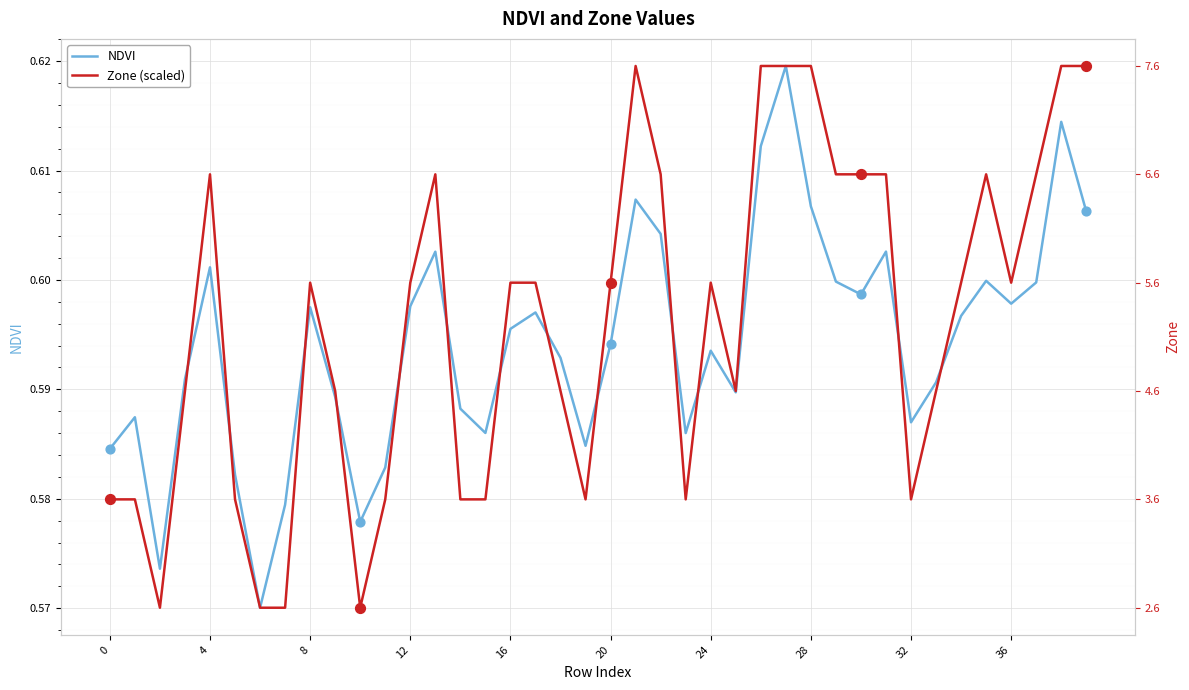

What is the total value across all series at 26?

1.2